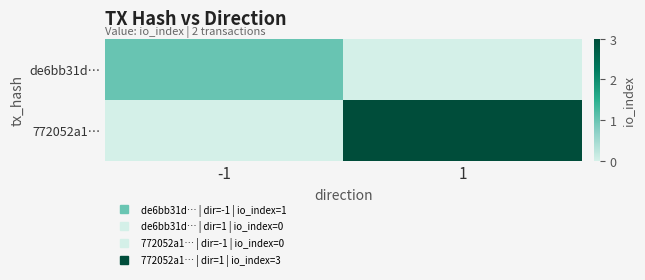

Rank the series by their maximum value, from highest to lowest.

772052a1…, de6bb31d…